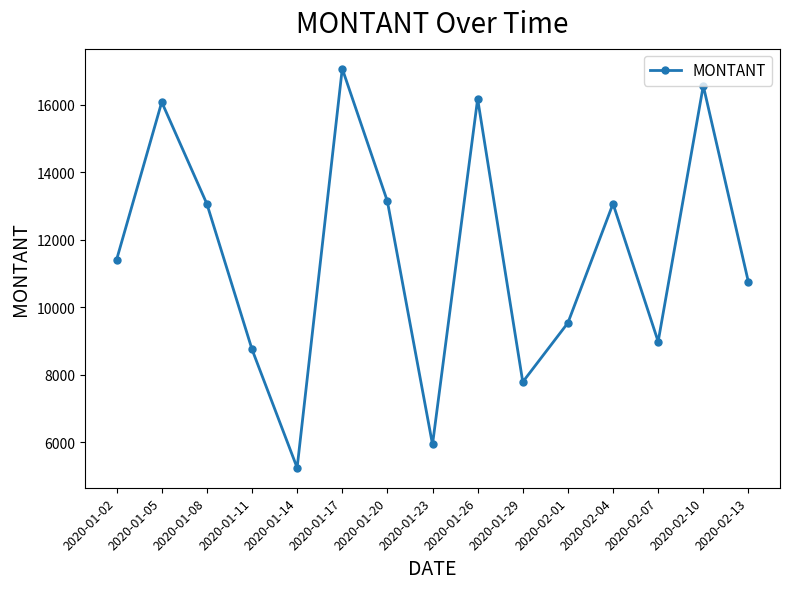

The chart shows a value of 19213 at 2020-02-04. True or false?

False